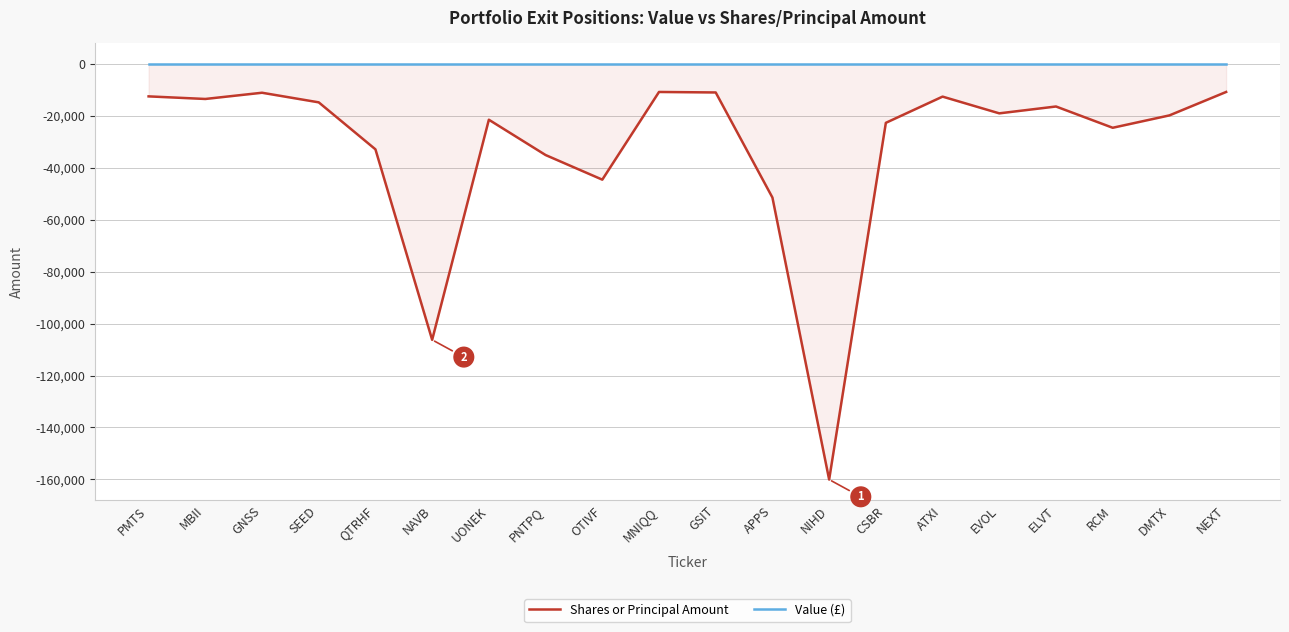

In Shares or Principal Amount, how many points are lower than both neighbors (excluding endpoints)?

6